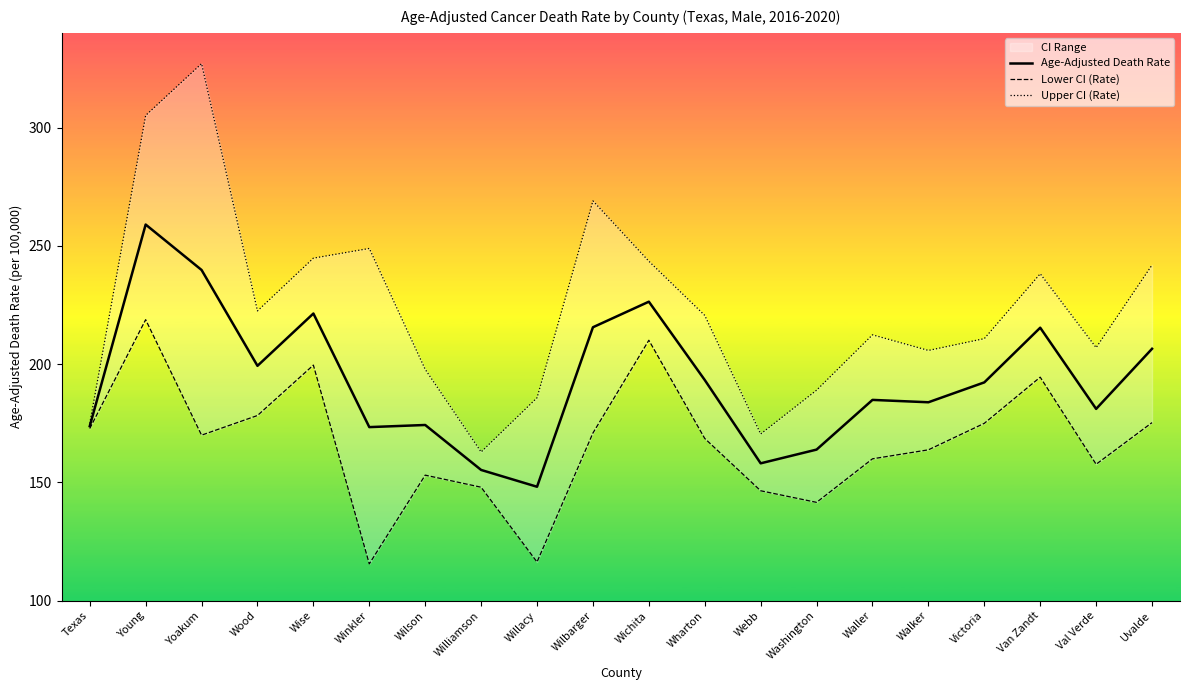

The Age-Adjusted Death Rate series shows 183.9 at Walker. True or false?

True